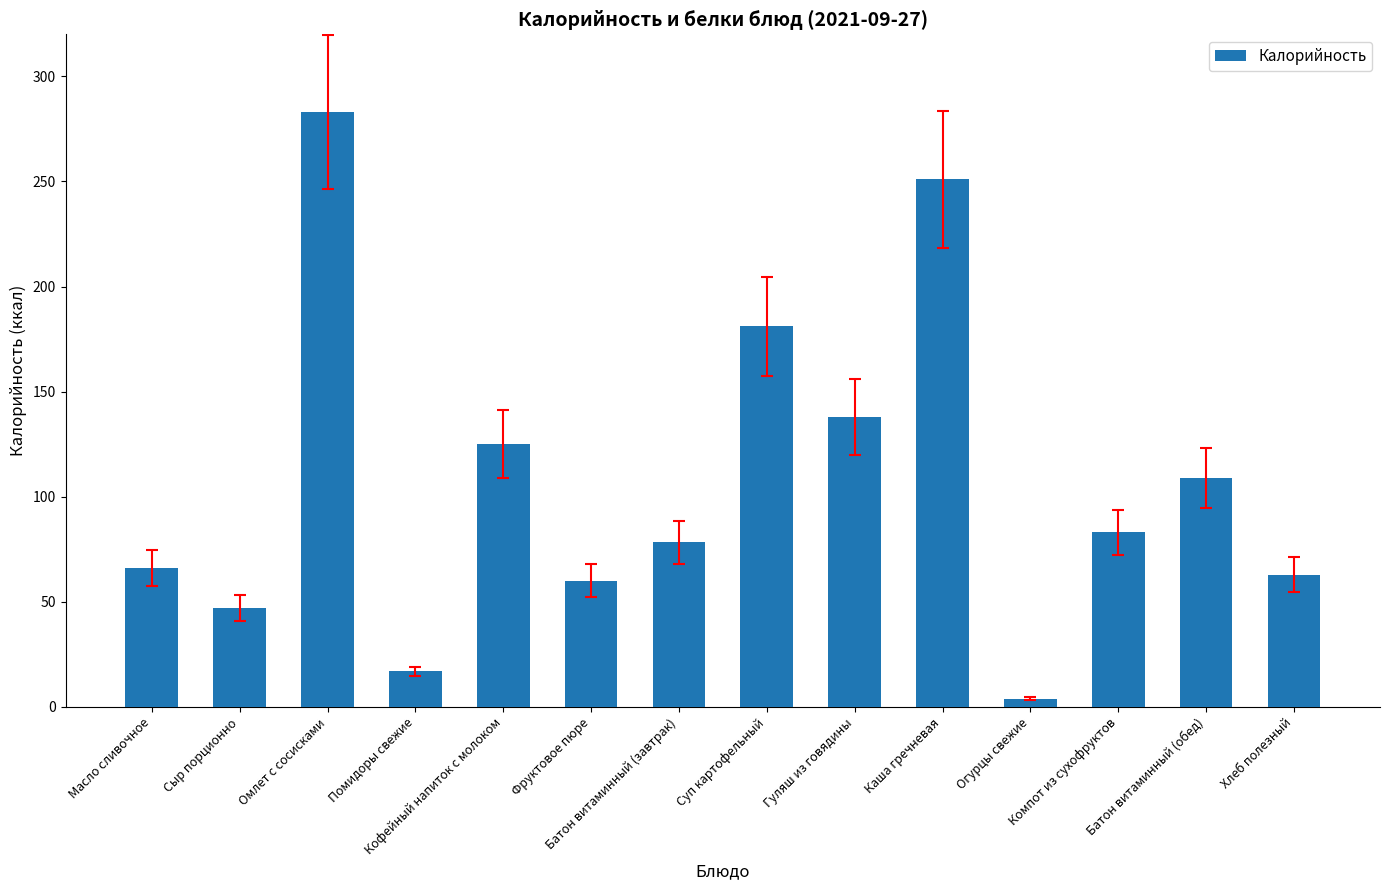

How many data points are less than 83?

7